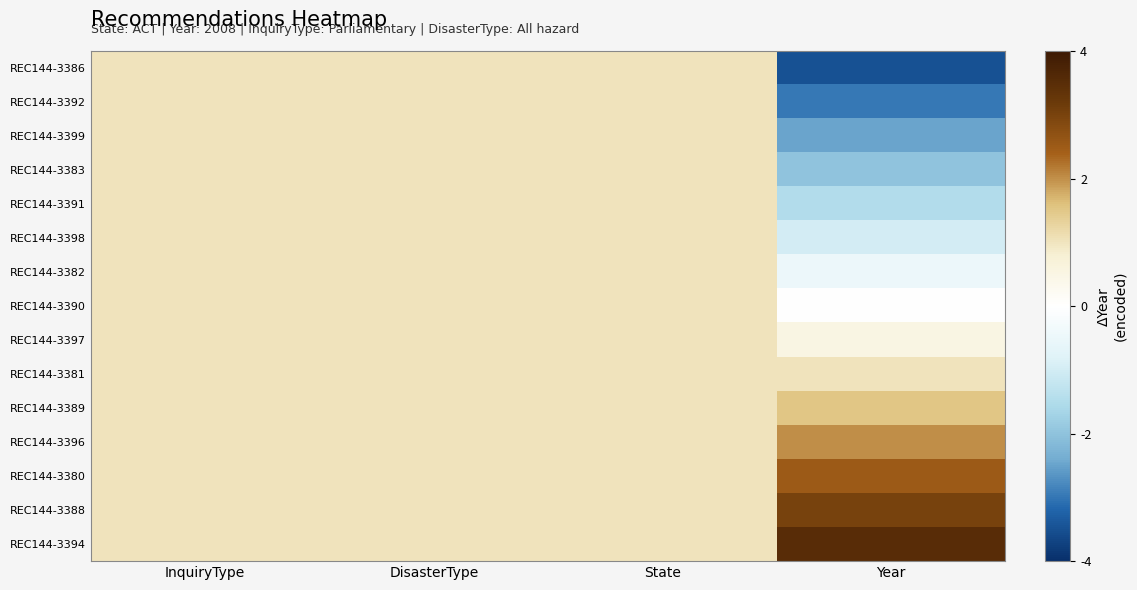

Which label corresponds to the smallest value in the chart?

Year